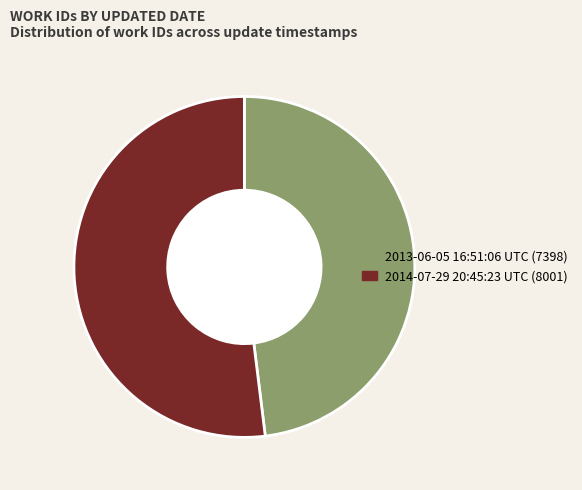

Is there a majority slice in this chart?

Yes